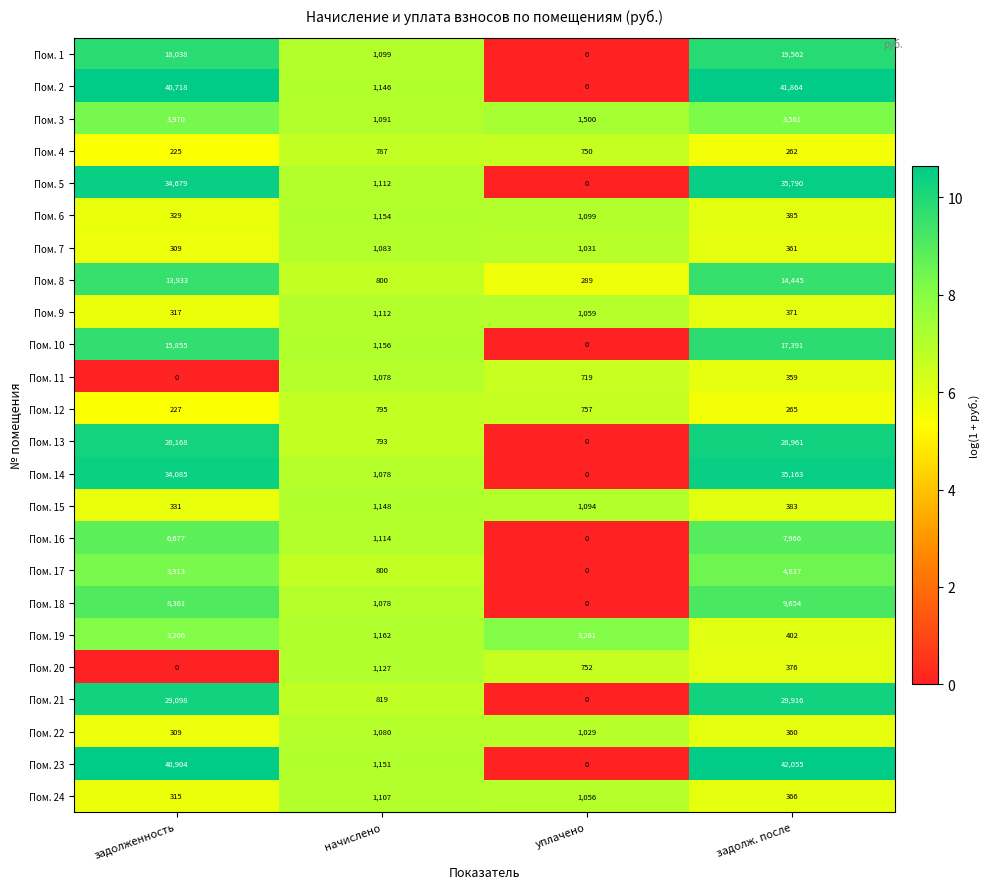

At which label does Пом. 1 reach its peak?

задолж. после